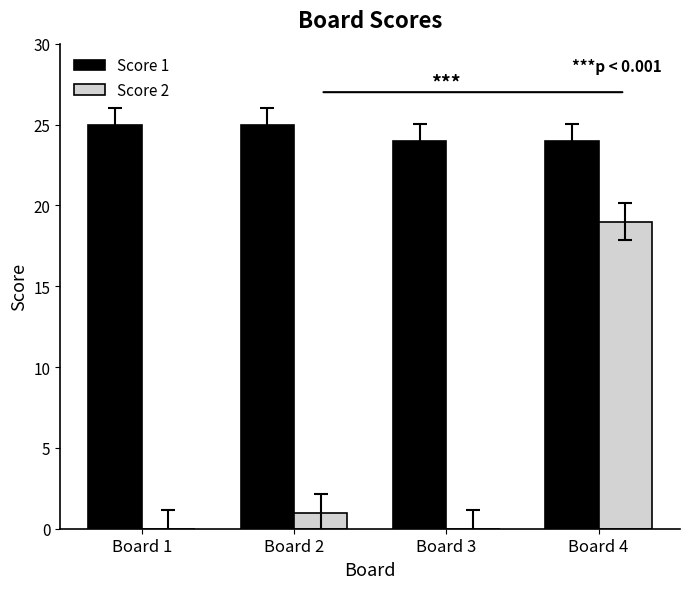

Which series has the largest total across all categories?

Score 1